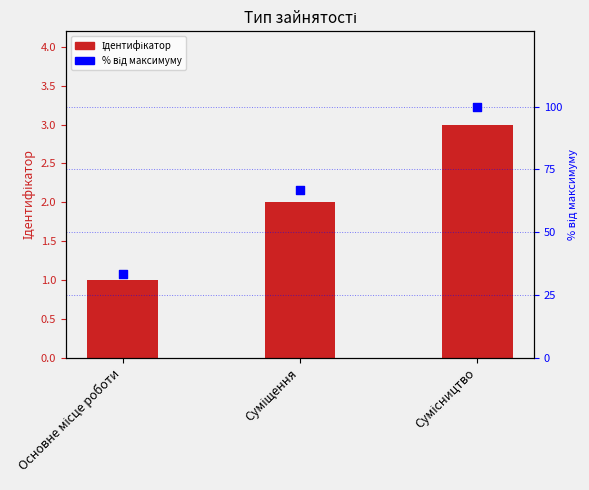

Which series contains the highest Y value?

% від максимуму